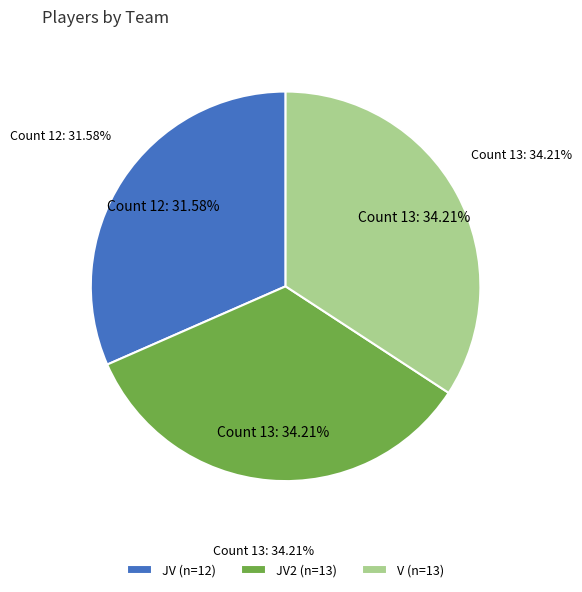

What is the smallest slice in the pie chart?

JV